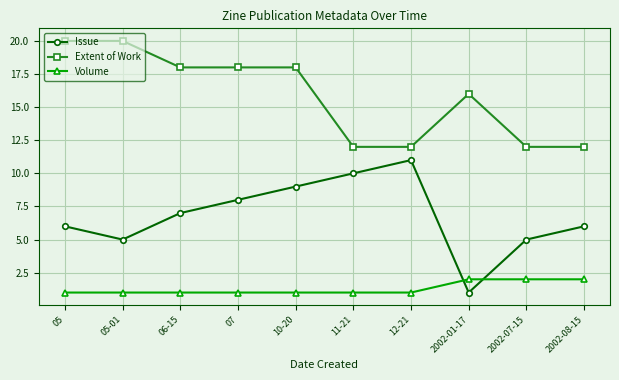

What position from the left is 2002-08-15?

10